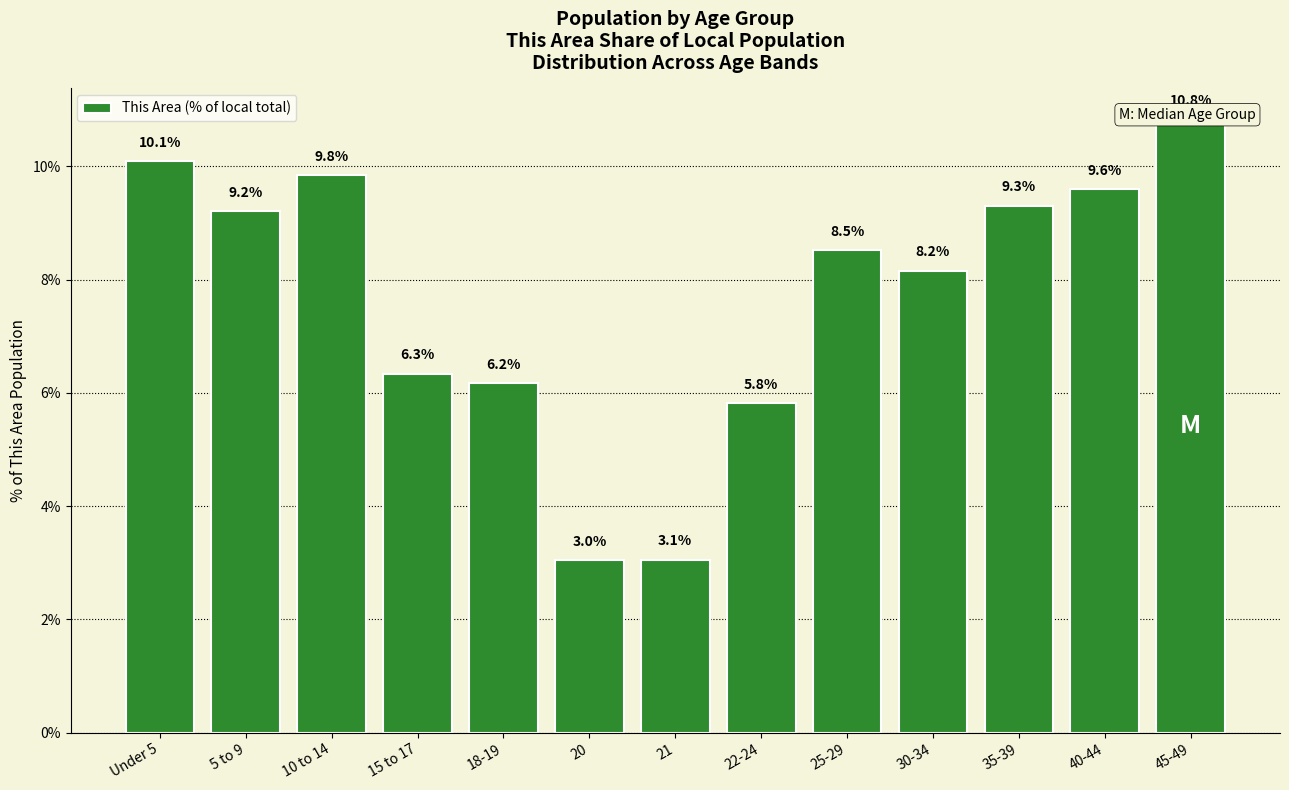

How many distinct data groups are displayed?

1